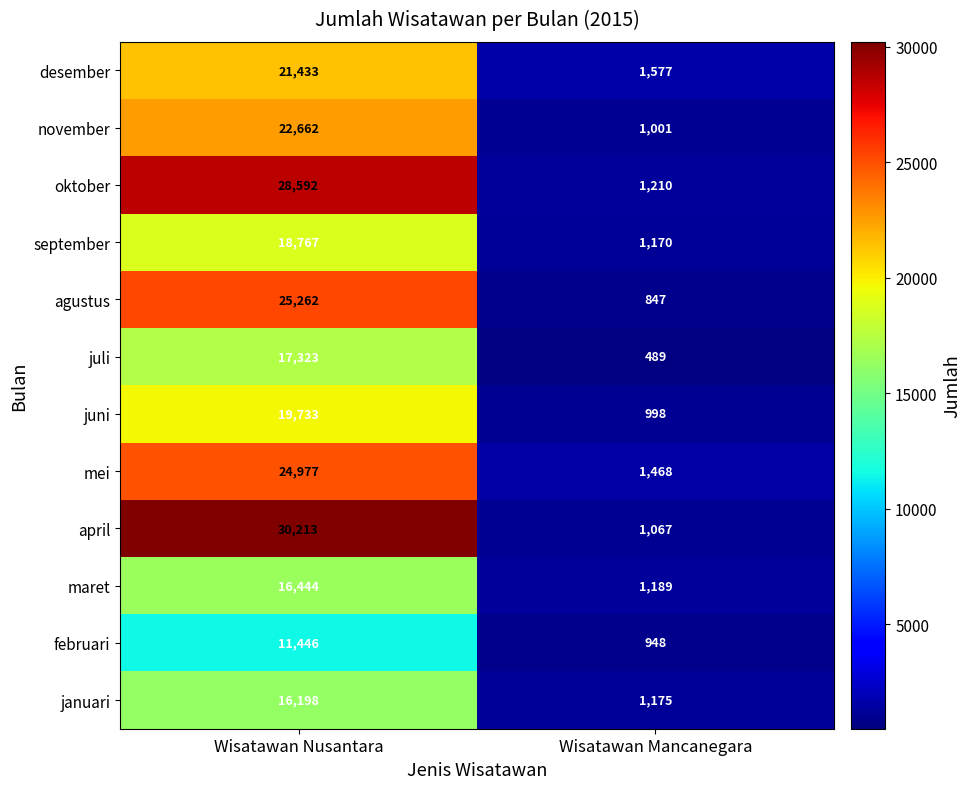

Between Wisatawan Nusantara and Wisatawan Mancanegara, which series saw the biggest shift?

april